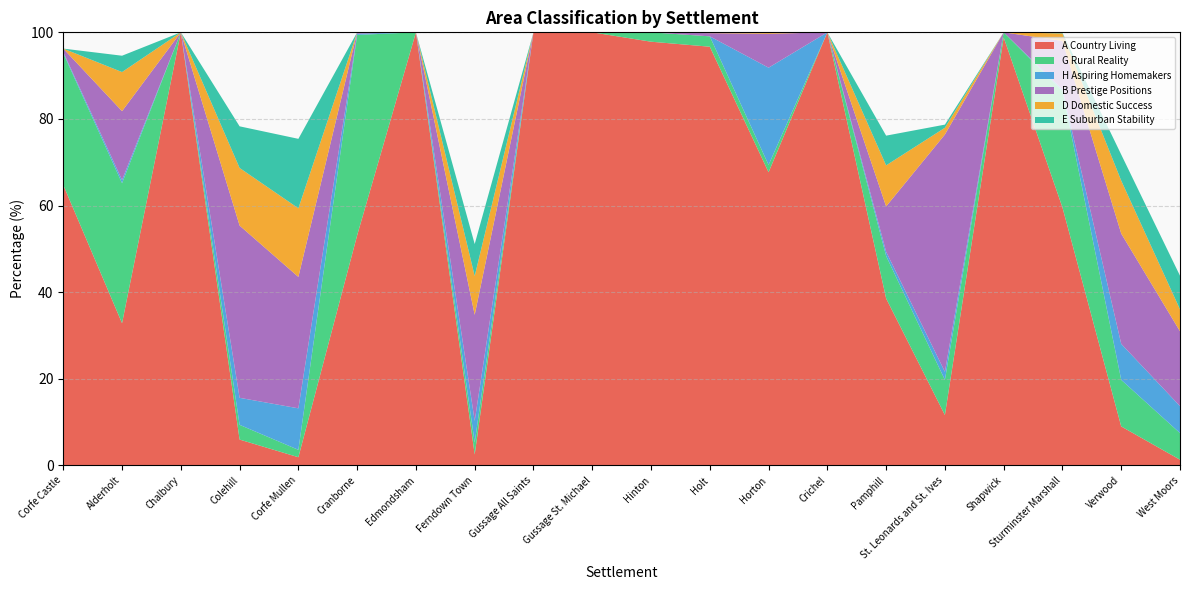

Reading left to right, extract all data points from this chart.

A Country Living: Corfe Castle=64.7	Alderholt=32.8	Chalbury=100.0	Colehill=6.0	Corfe Mullen=1.9	Cranborne=53.1	Edmondsham=100.0	Ferndown Town=2.5	Gussage All Saints=100.0	Gussage St. Michael=100.0	Hinton=97.8	Holt=96.7	Horton=67.7	Crichel=100.0	Pamphill=38.6	St. Leonards and St. Ives=11.6	Shapwick=98.8	Sturminster Marshall=59.6	Verwood=9.0	West Moors=1.3
G Rural Reality: Corfe Castle=30.4	Alderholt=32.3	Chalbury=0.0	Colehill=3.4	Corfe Mullen=1.7	Cranborne=46.3	Edmondsham=0.0	Ferndown Town=2.7	Gussage All Saints=0.0	Gussage St. Michael=0.0	Hinton=2.2	Holt=2.4	Horton=1.7	Crichel=0.0	Pamphill=9.8	St. Leonards and St. Ives=8.1	Shapwick=1.2	Sturminster Marshall=26.9	Verwood=10.8	West Moors=6.1
H Aspiring Homemakers: Corfe Castle=0.3	Alderholt=0.7	Chalbury=0.0	Colehill=6.2	Corfe Mullen=9.6	Cranborne=0.3	Edmondsham=0.0	Ferndown Town=5.0	Gussage All Saints=0.0	Gussage St. Michael=0.0	Hinton=0.0	Holt=0.0	Horton=22.4	Crichel=0.0	Pamphill=1.0	St. Leonards and St. Ives=1.9	Shapwick=0.0	Sturminster Marshall=0.4	Verwood=8.3	West Moors=6.2
B Prestige Positions: Corfe Castle=0.8	Alderholt=15.9	Chalbury=0.0	Colehill=39.8	Corfe Mullen=30.3	Cranborne=0.3	Edmondsham=0.0	Ferndown Town=24.5	Gussage All Saints=0.0	Gussage St. Michael=0.0	Hinton=0.0	Holt=0.7	Horton=7.8	Crichel=0.0	Pamphill=10.5	St. Leonards and St. Ives=54.8	Shapwick=0.0	Sturminster Marshall=11.2	Verwood=25.5	West Moors=17.3
D Domestic Success: Corfe Castle=0.0	Alderholt=9.0	Chalbury=0.0	Colehill=13.3	Corfe Mullen=15.8	Cranborne=0.0	Edmondsham=0.0	Ferndown Town=9.0	Gussage All Saints=0.0	Gussage St. Michael=0.0	Hinton=0.0	Holt=0.2	Horton=0.3	Crichel=0.0	Pamphill=9.5	St. Leonards and St. Ives=1.6	Shapwick=0.0	Sturminster Marshall=1.7	Verwood=12.2	West Moors=5.1
E Suburban Stability: Corfe Castle=0.0	Alderholt=3.8	Chalbury=0.0	Colehill=9.6	Corfe Mullen=16.0	Cranborne=0.0	Edmondsham=0.0	Ferndown Town=7.4	Gussage All Saints=0.0	Gussage St. Michael=0.0	Hinton=0.0	Holt=0.0	Horton=0.0	Crichel=0.0	Pamphill=6.9	St. Leonards and St. Ives=0.7	Shapwick=0.0	Sturminster Marshall=0.1	Verwood=6.0	West Moors=7.8